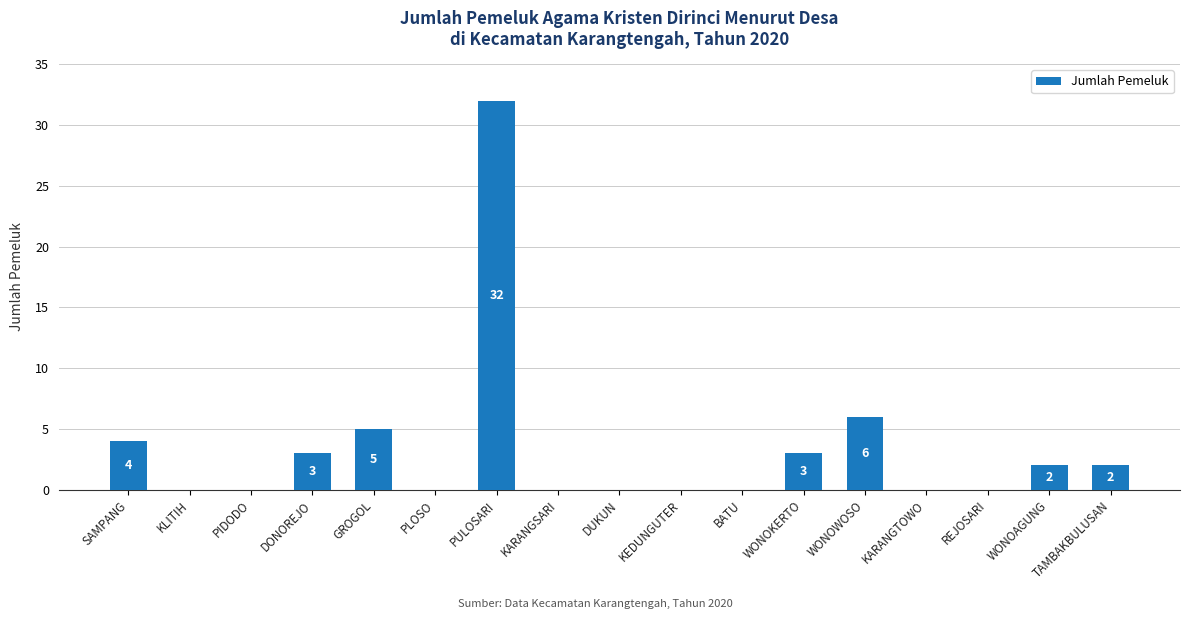

Where is the data nearest to the value 16?

WONOWOSO